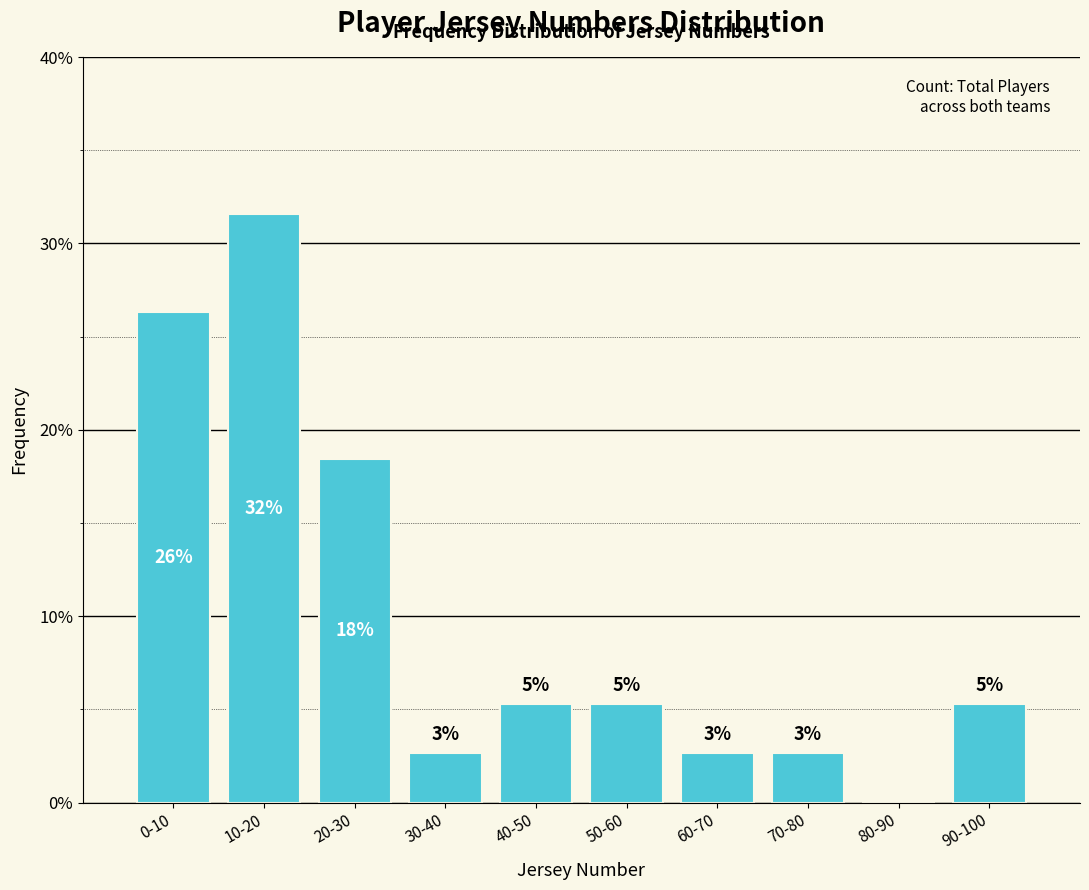

Are the bars horizontal?

No